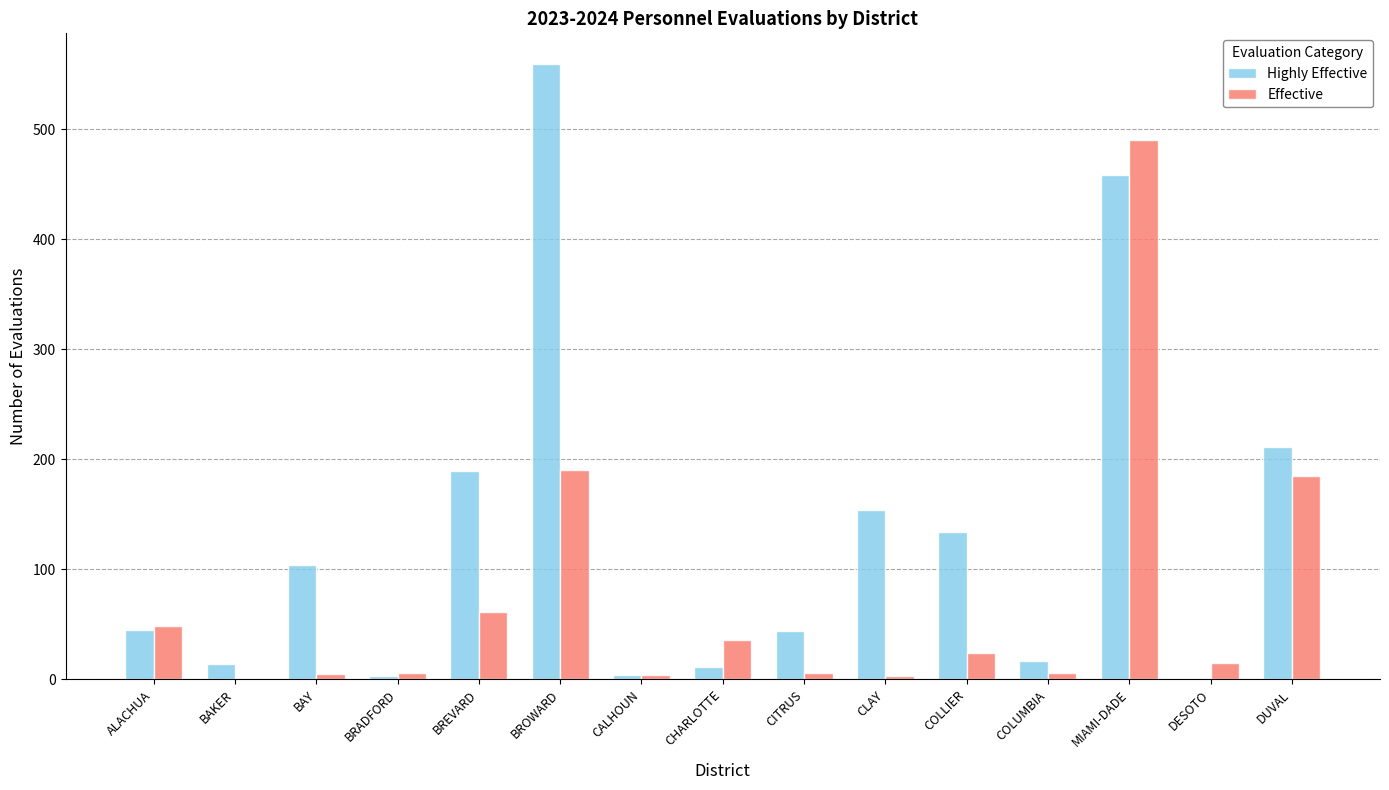

What is the difference between the Highly Effective values at MIAMI-DADE and COLLIER?

324